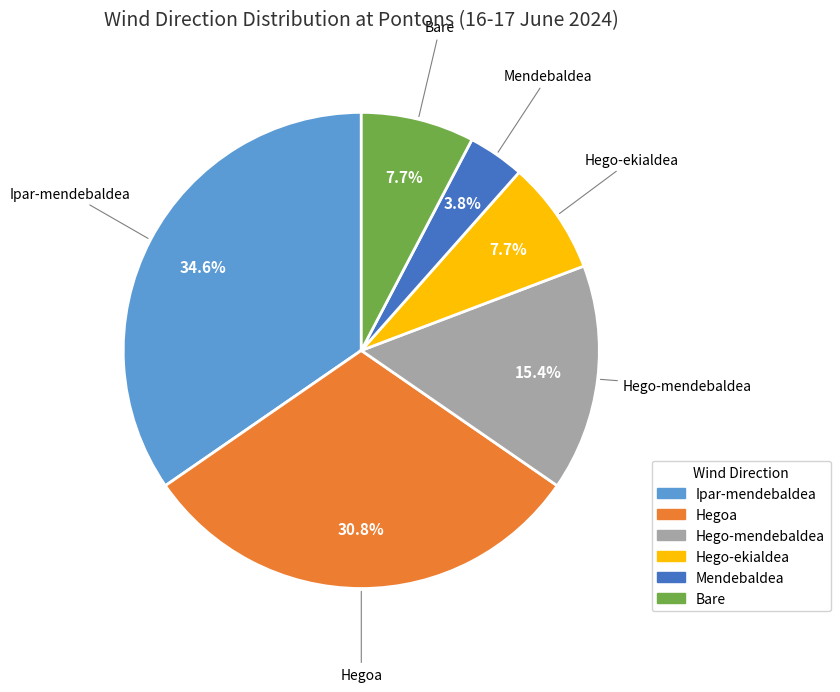

To the nearest percent, what is the combined percentage of Hegoa and Bare?

38%